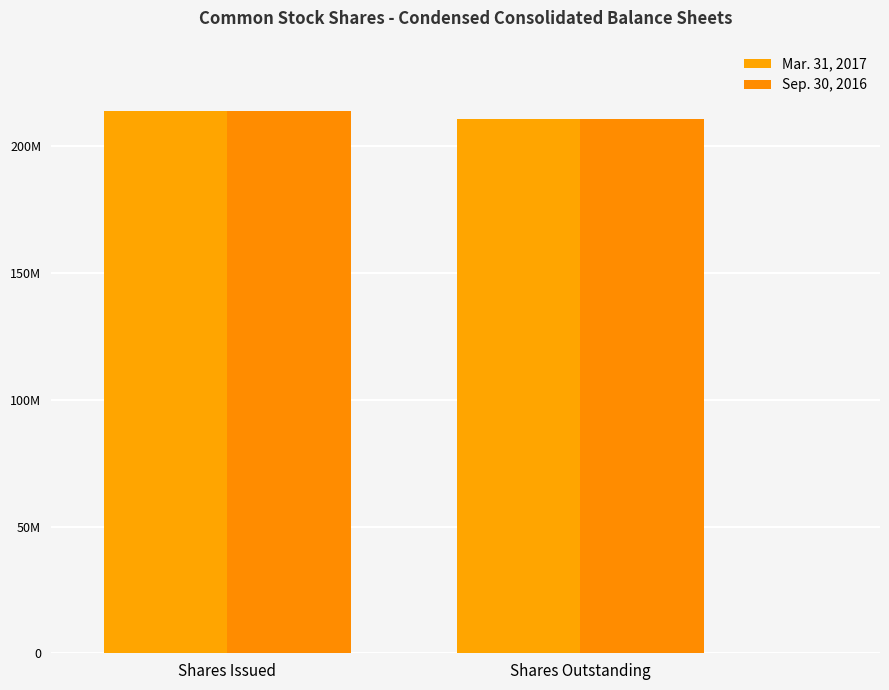

At which label does Mar. 31, 2017 reach its peak?

Shares Issued